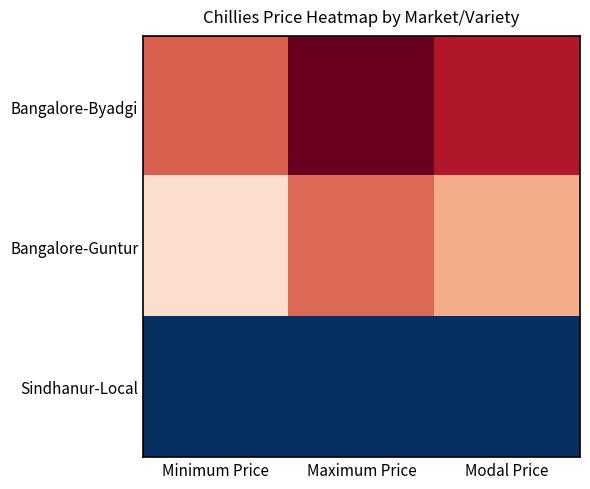

List the series in order of their overall mean, highest first.

Bangalore-Byadgi, Bangalore-Guntur, Sindhanur-Local